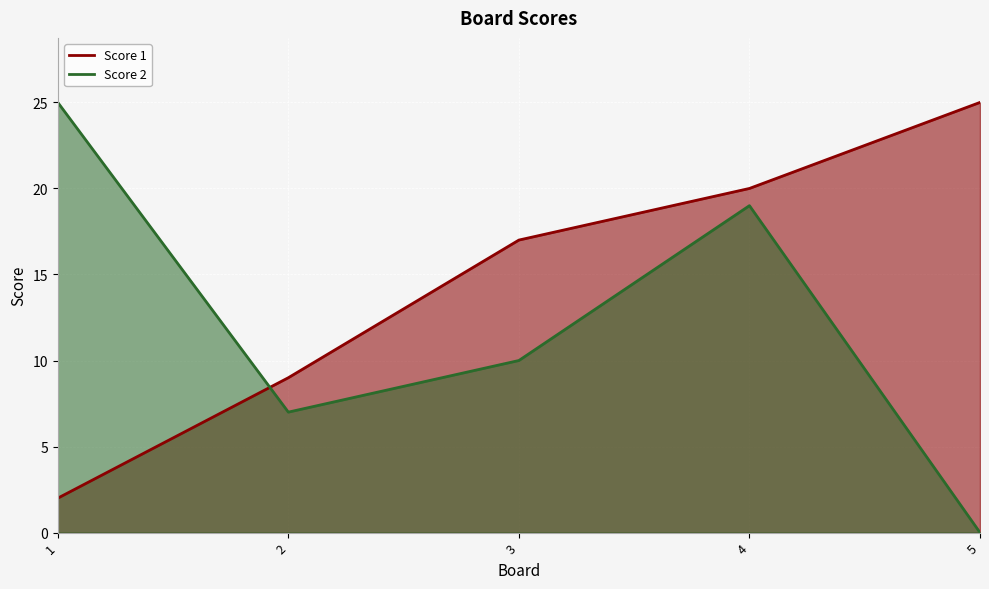

The value of Score 2 at 3 is 10. True or false?

True